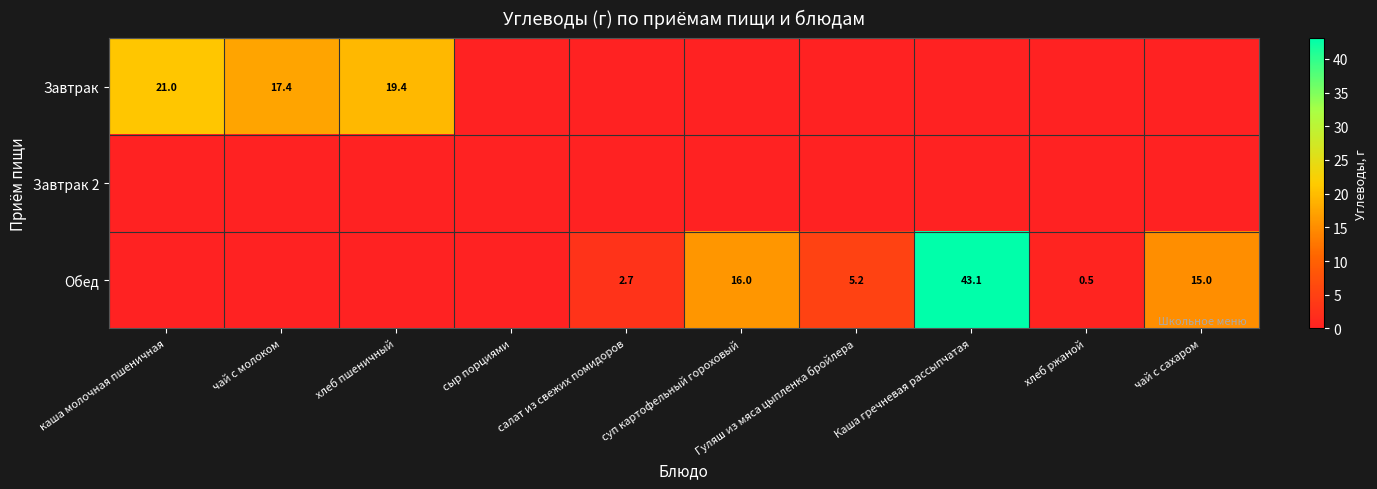

Is it true that Обед equals 43.1 at Каша гречневая рассыпчатая?

True